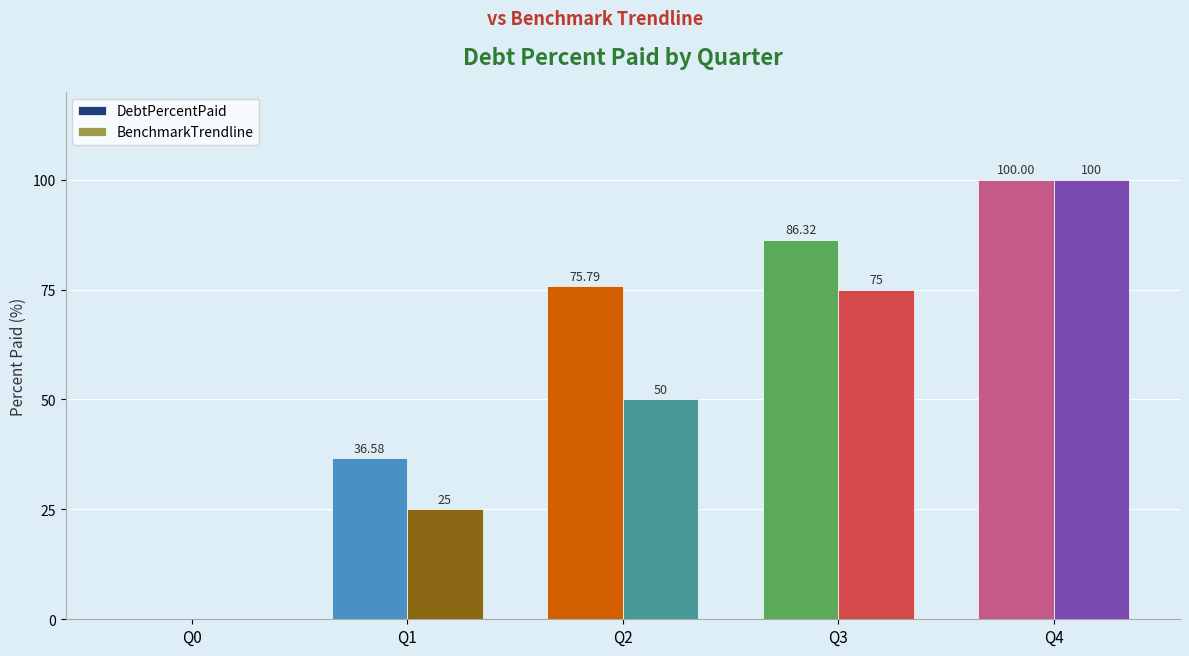

Reading right to left, transcribe all the data shown in this chart.

DebtPercentPaid: 100.0	86.3	75.8	36.6	0.0
BenchmarkTrendline: 100.0	75.0	50.0	25.0	0.0